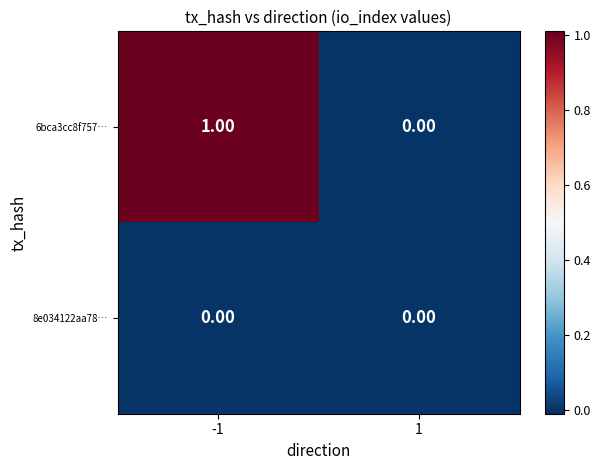

List the series in order of their overall mean, lowest first.

8e034122aa78…, 6bca3cc8f757…